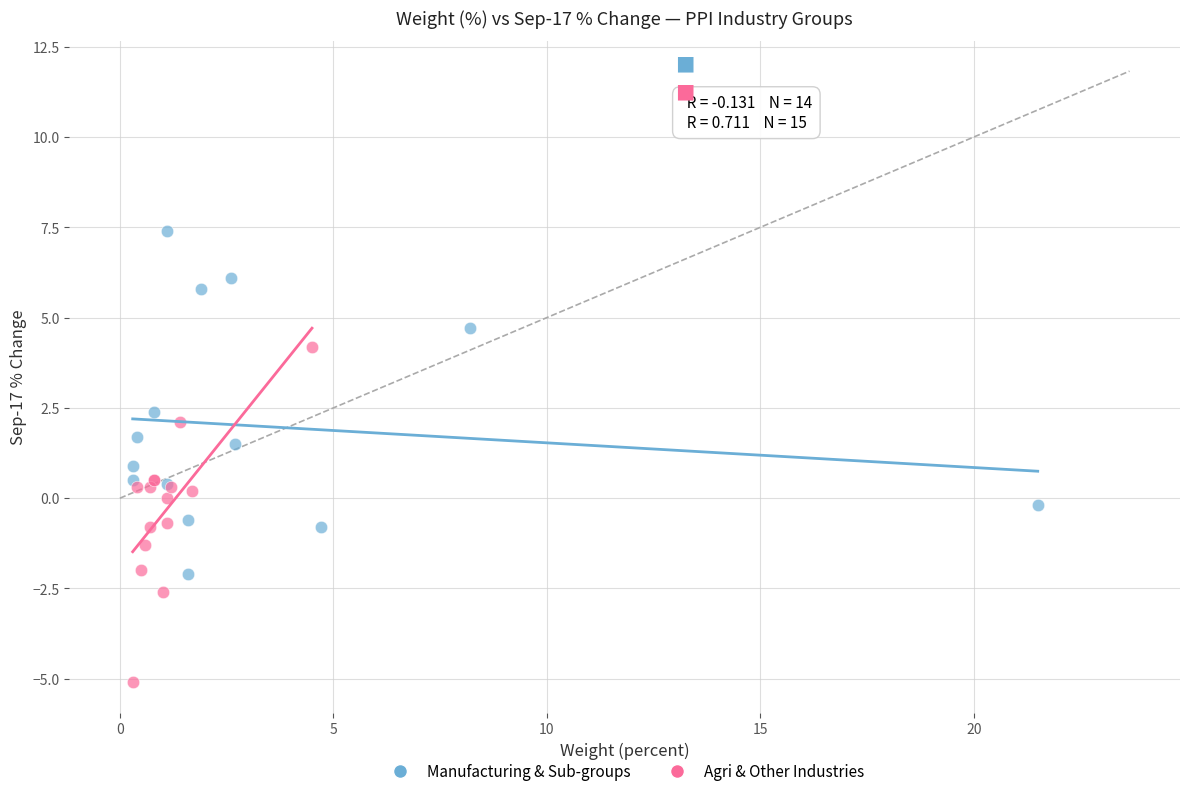

Which series reaches the minimum Y coordinate?

Agri & Other Industries